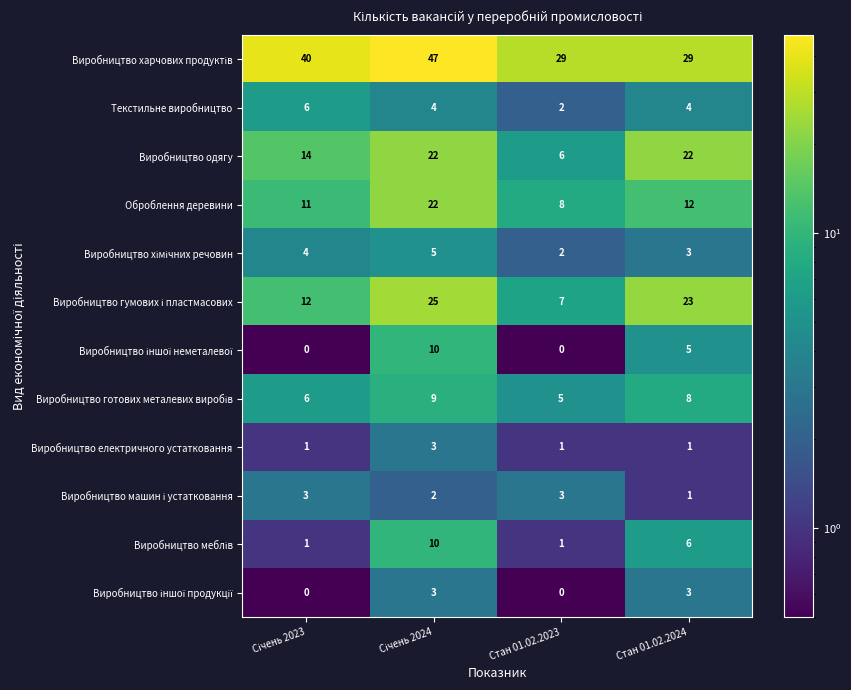

What is the maximum value shown in the chart?

47